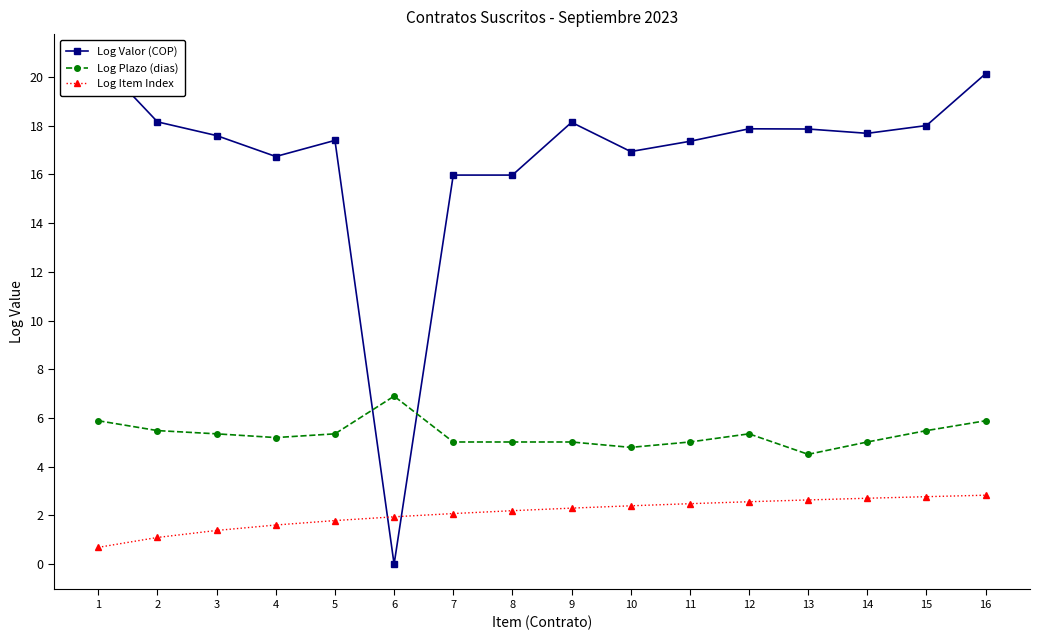

List the series in order of their overall mean, lowest first.

Log Item Index, Log Plazo (dias), Log Valor (COP)